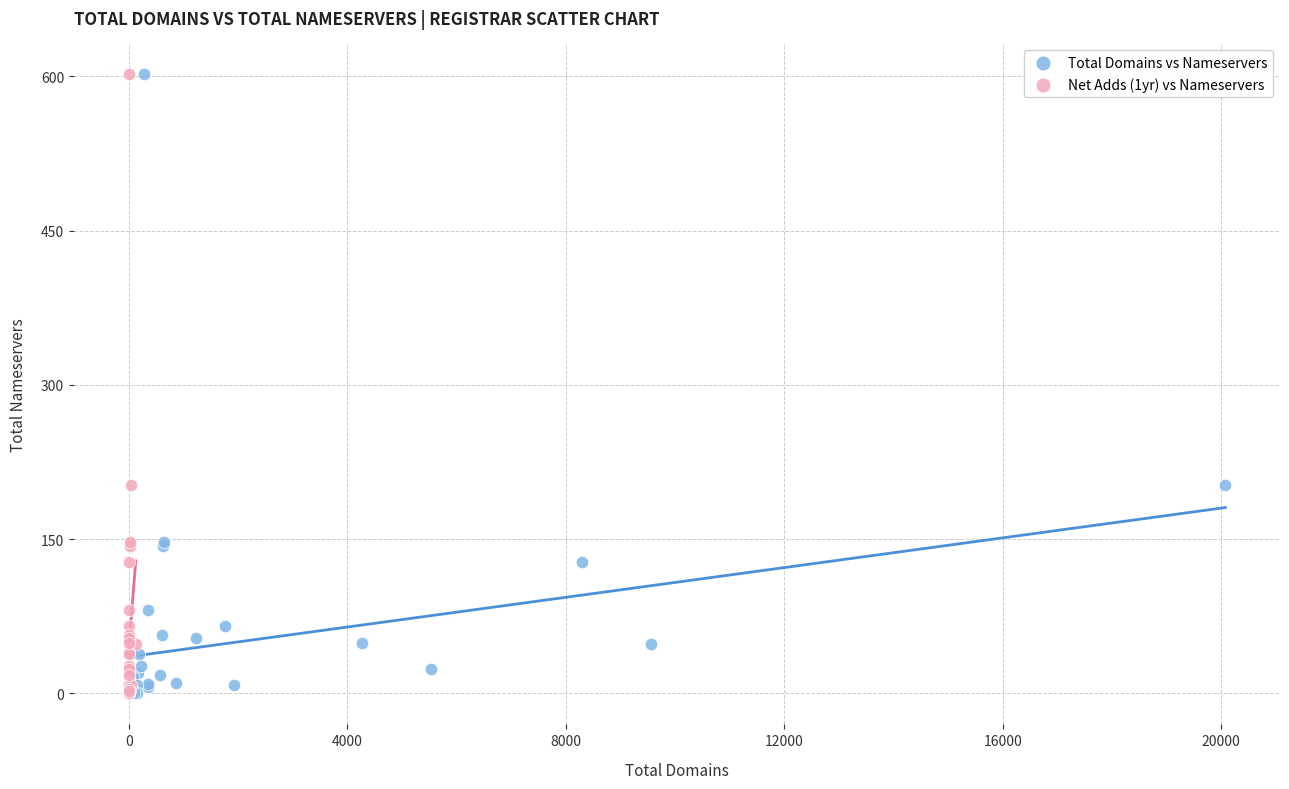

What are all the series names shown in the legend?

Total Domains vs Nameservers, Net Adds (1yr) vs Nameservers